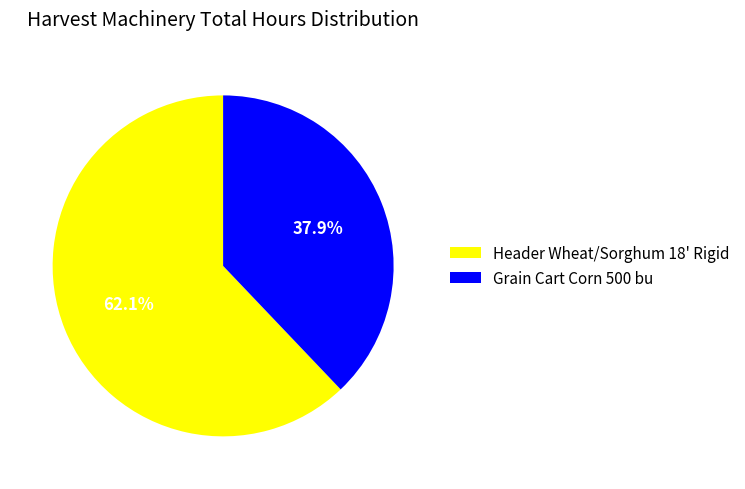

What portion of the pie excludes Grain Cart Corn 500 bu?

62.1%